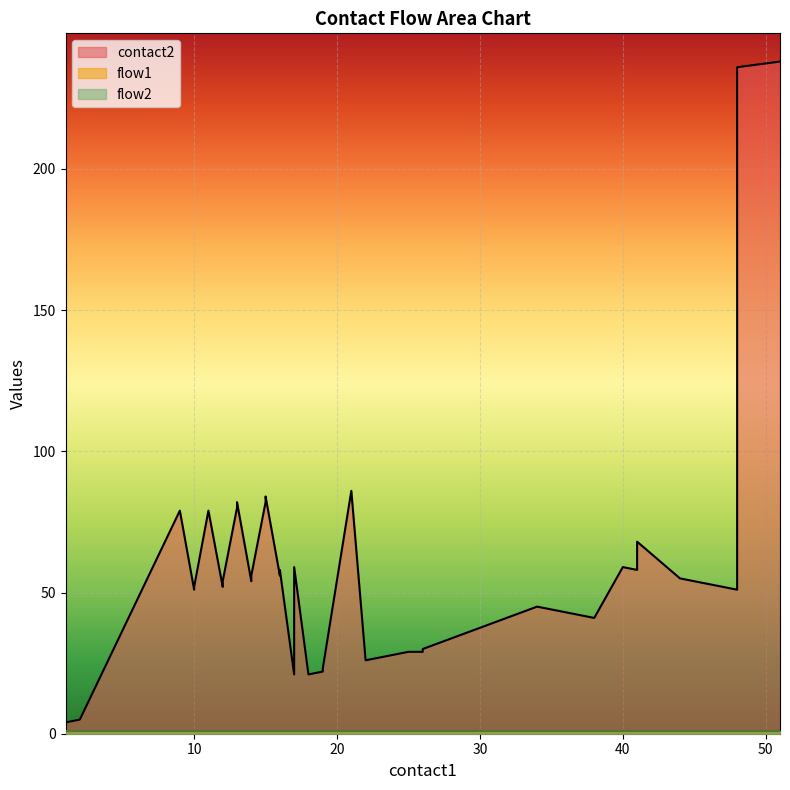

Which series has the largest total across all categories?

contact2